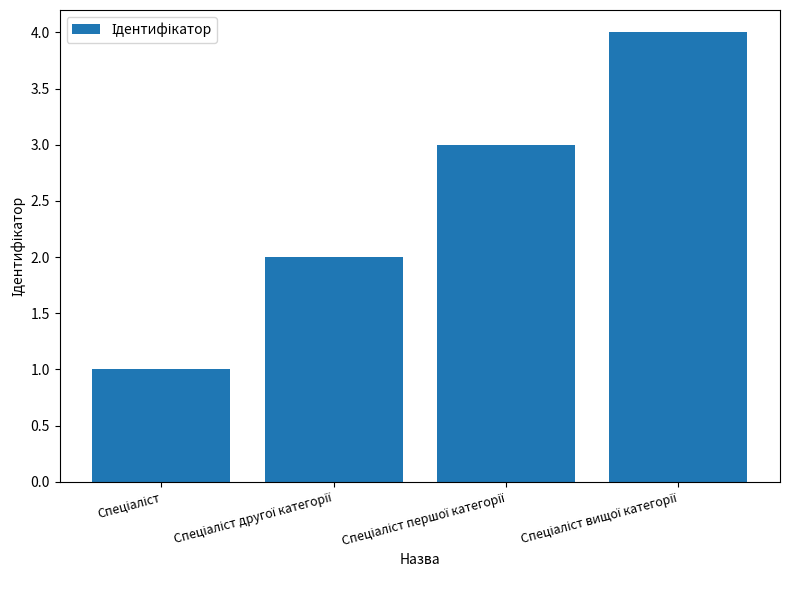

Are the bars grouped side by side (vs. stacked)?

No